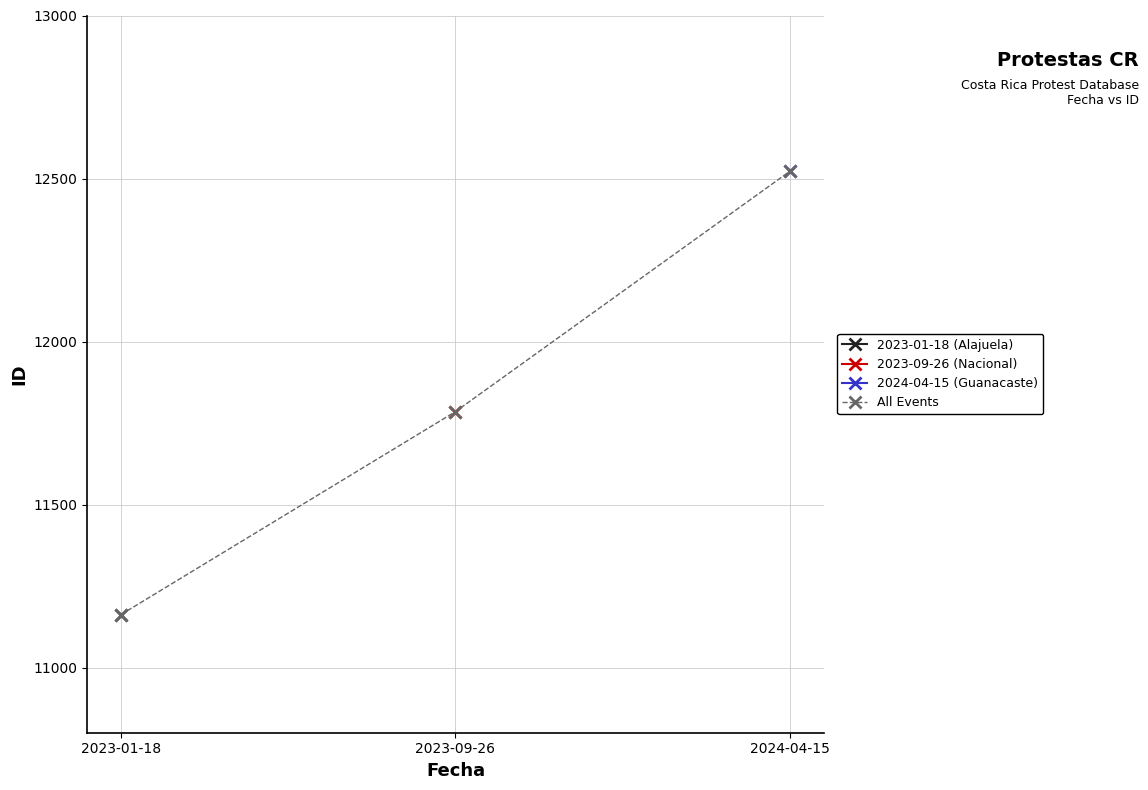

What is the label of the 1st point from the right?

2024-04-15